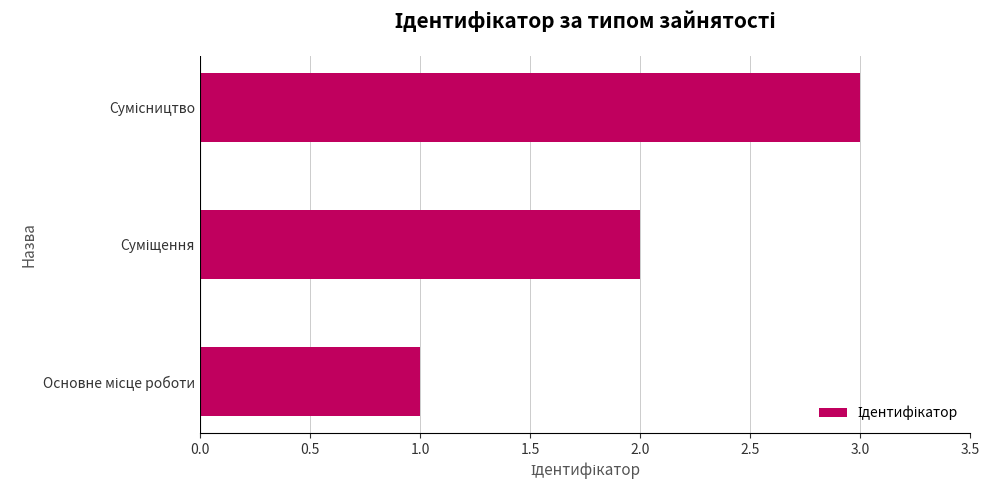

What is the average value?

2